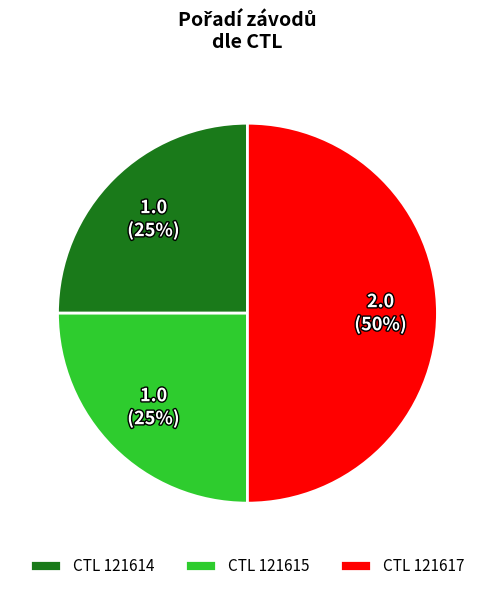

What is the ratio of the value at CTL 121614 to the value at CTL 121615?

1.0